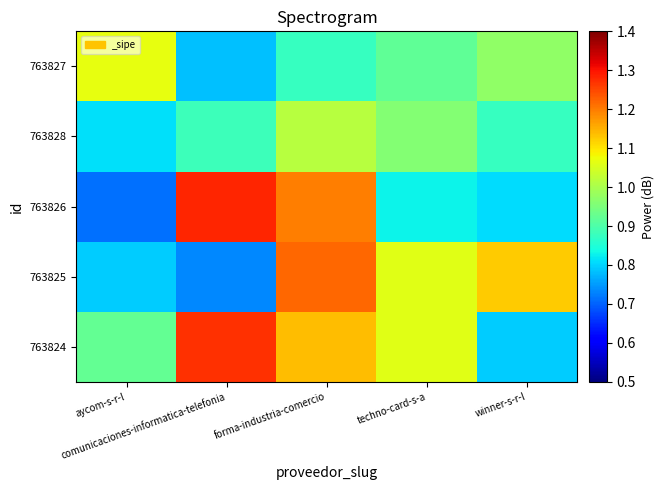

What is the minimum value shown in the chart?

0.7